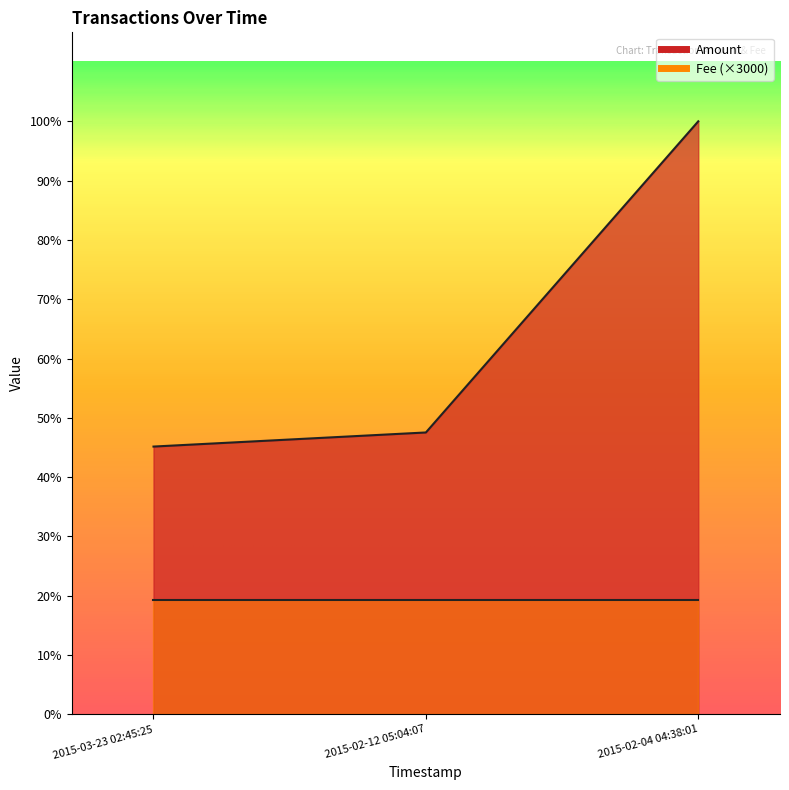

What is the difference between the maximum and second lowest values?

8122